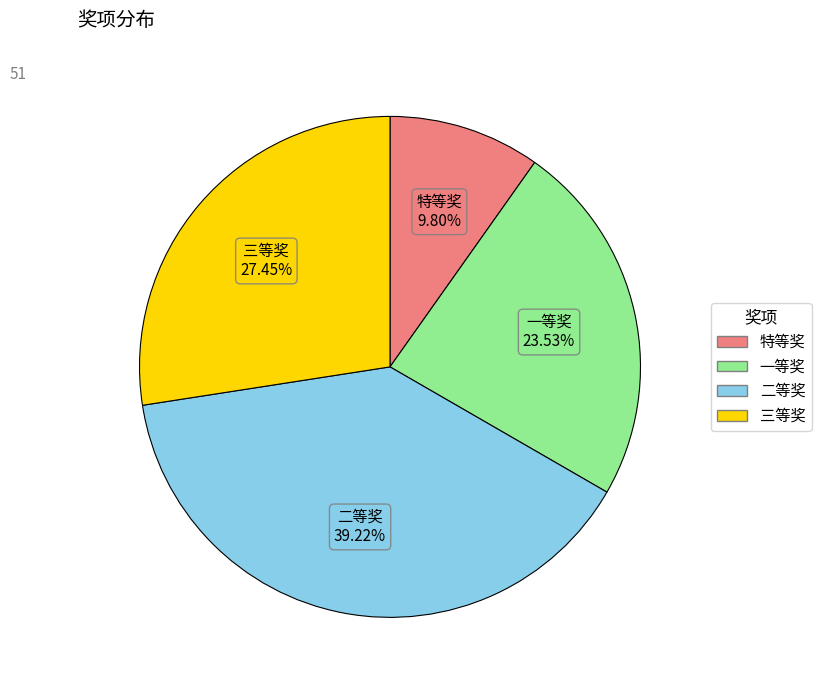

To the nearest percent, what percentage of the pie is 二等奖?

39%